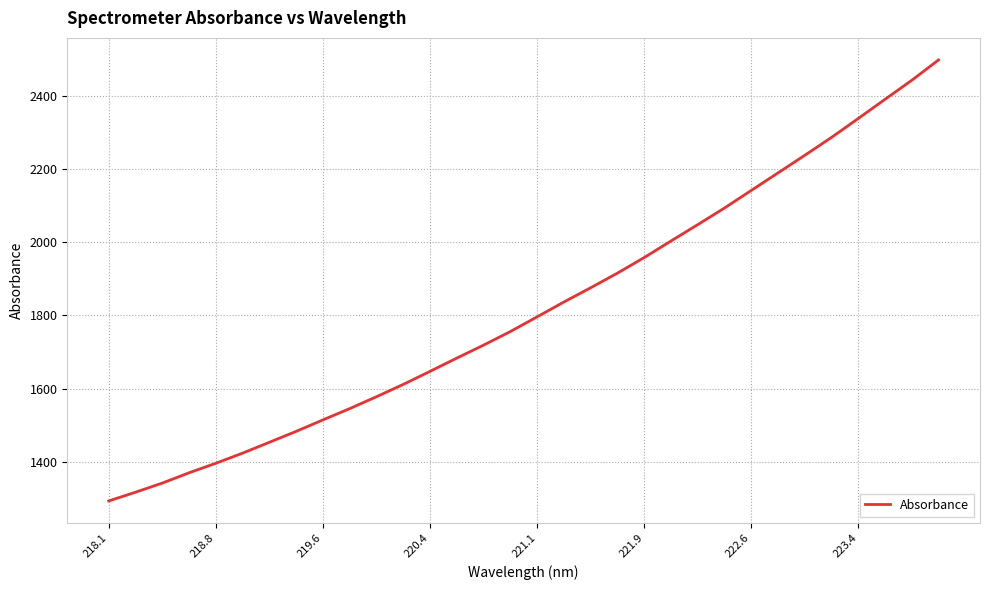

What is the minimum value shown in the chart?

1293.2